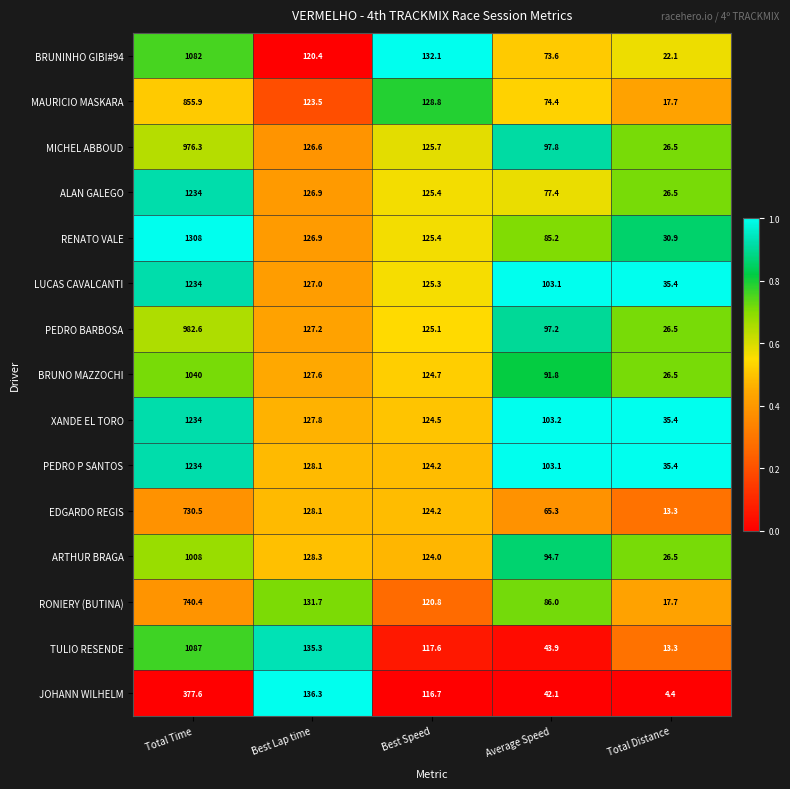

Is the value of RENATO VALE at Best Lap time greater than the value of XANDE EL TORO at Best Speed?

Yes